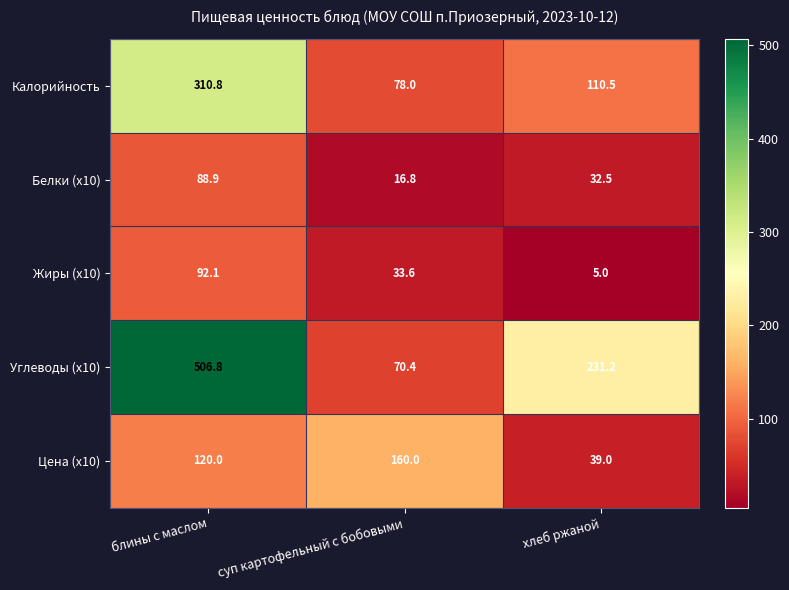

Where is Углеводы (x10) nearest to the value 288?

хлеб ржаной